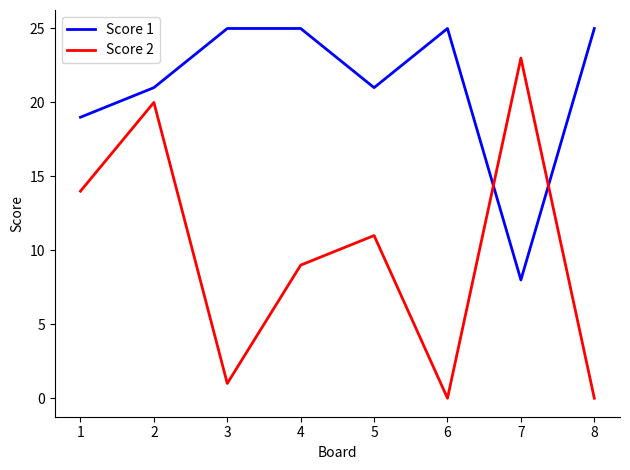

Which series has the largest range (max minus min)?

Score 2